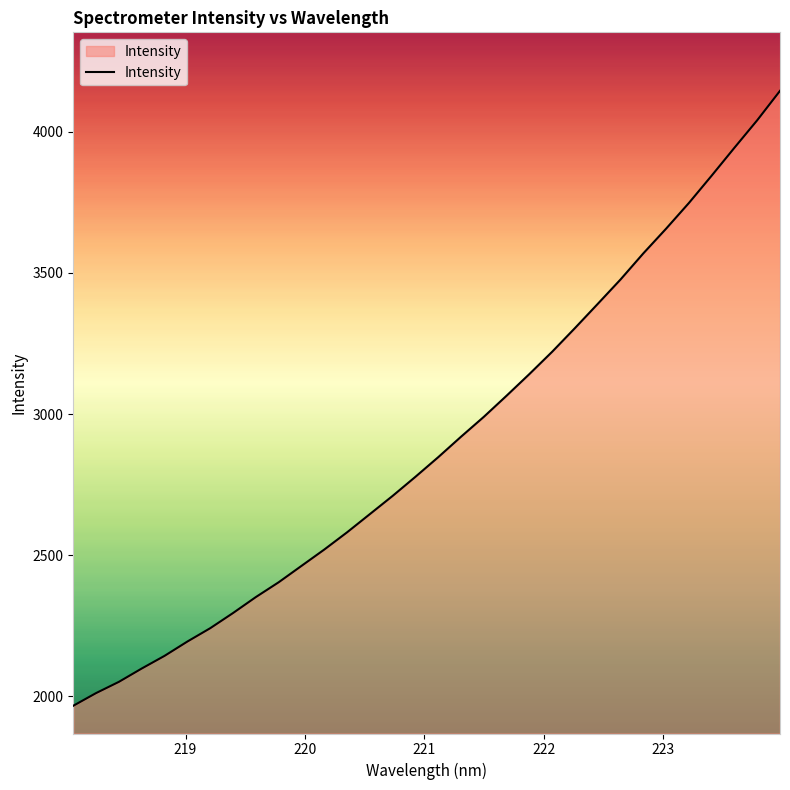

What is the difference between the maximum and minimum values?

2178.9